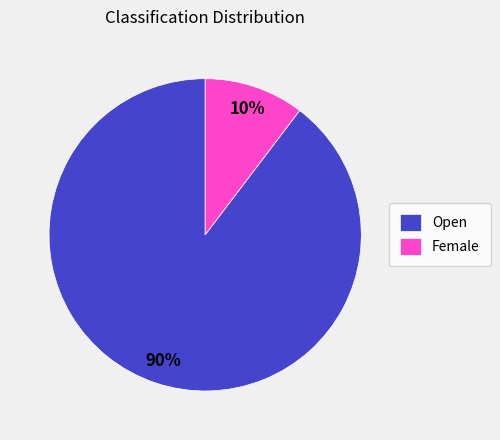

How many segments does this pie chart have?

2